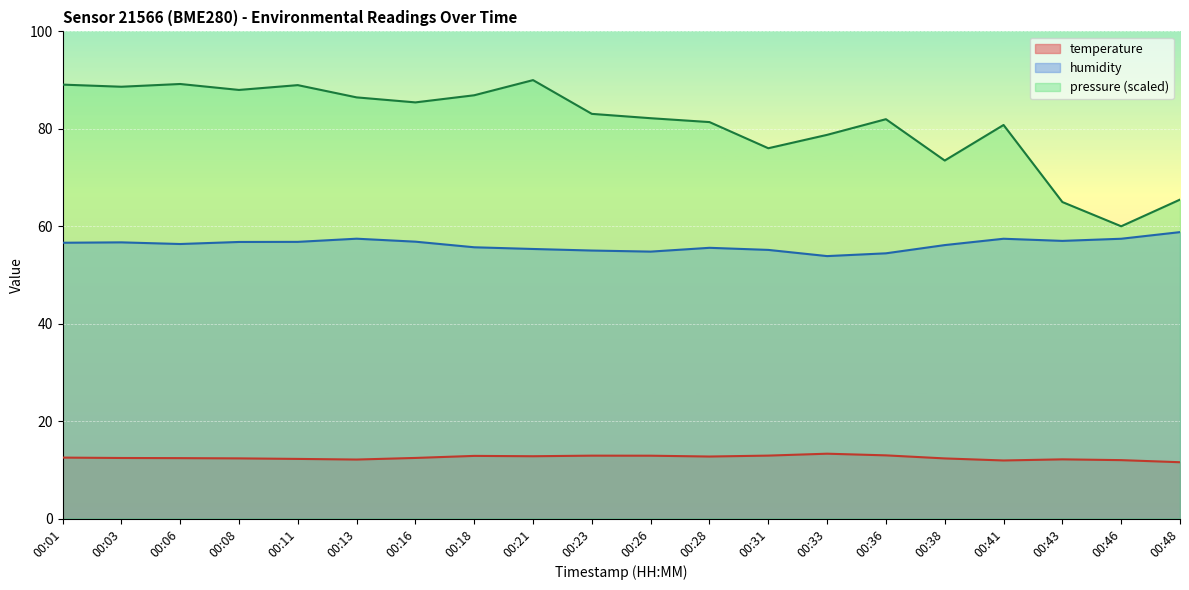

What are all the series names shown in the legend?

temperature, humidity, pressure (scaled)